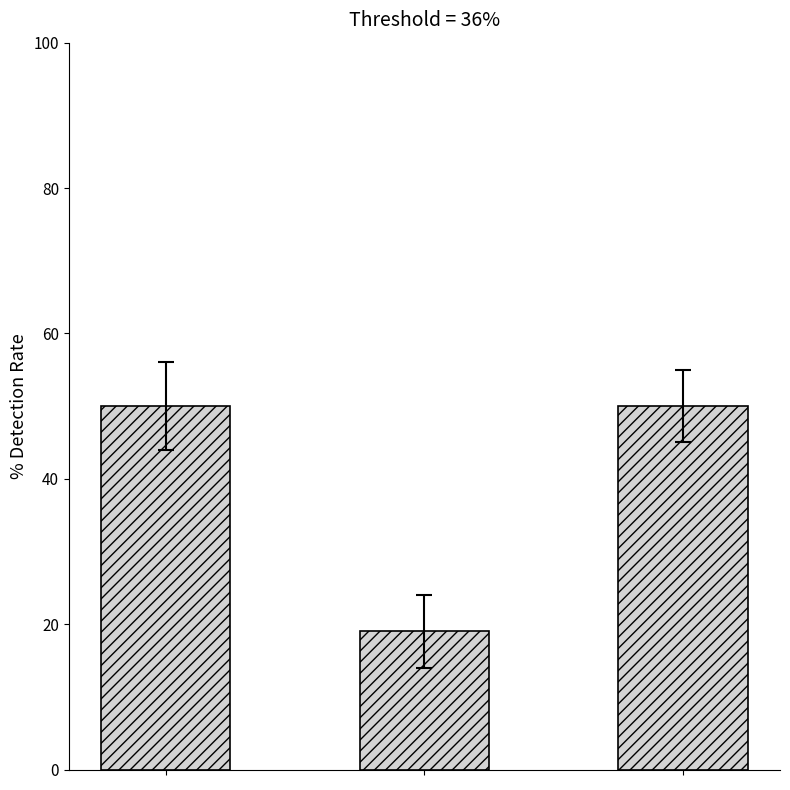

Reading left to right, extract all data points from this chart.

50	19	50